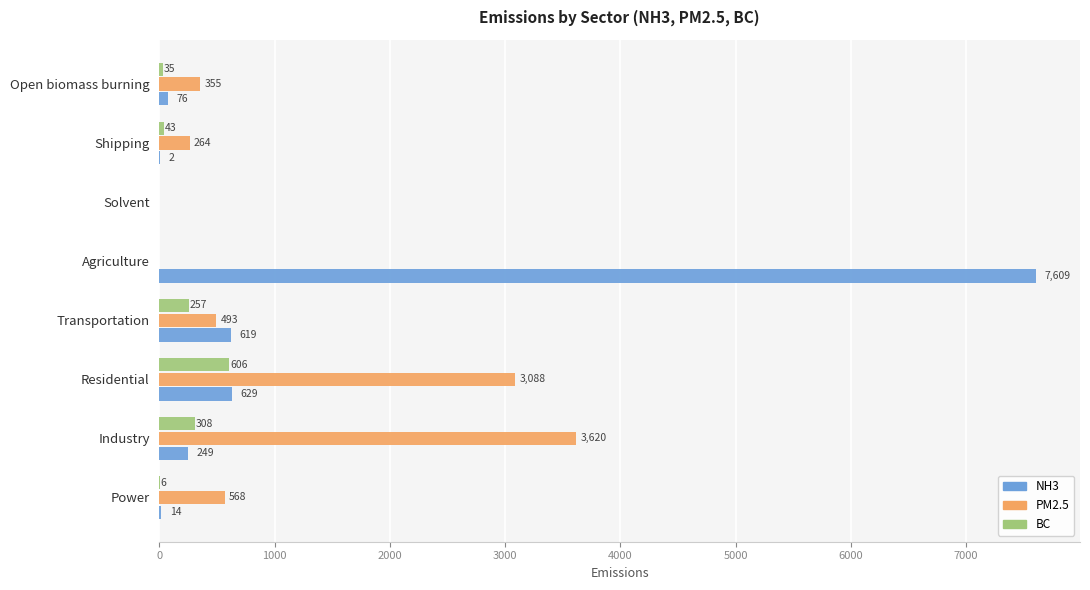

Which series has the largest total across all categories?

NH3